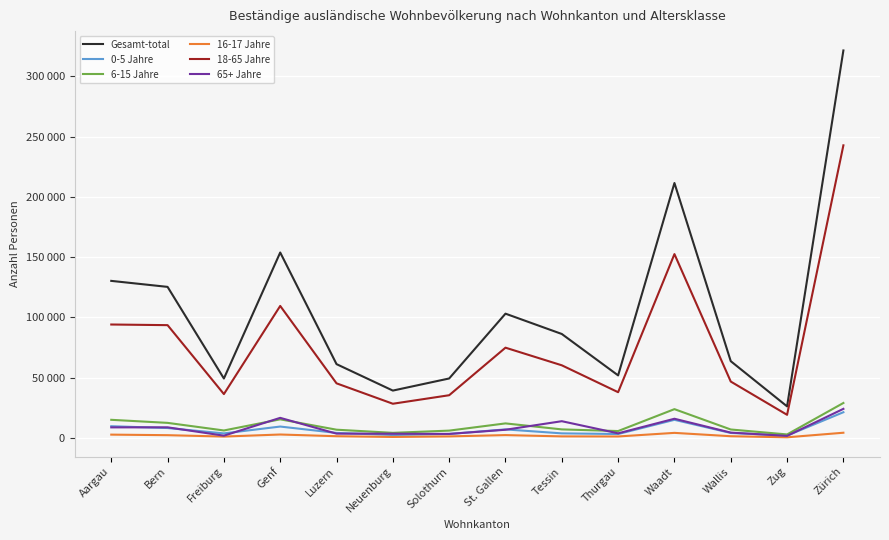

Does the chart display data point markers on the line(s)?

No